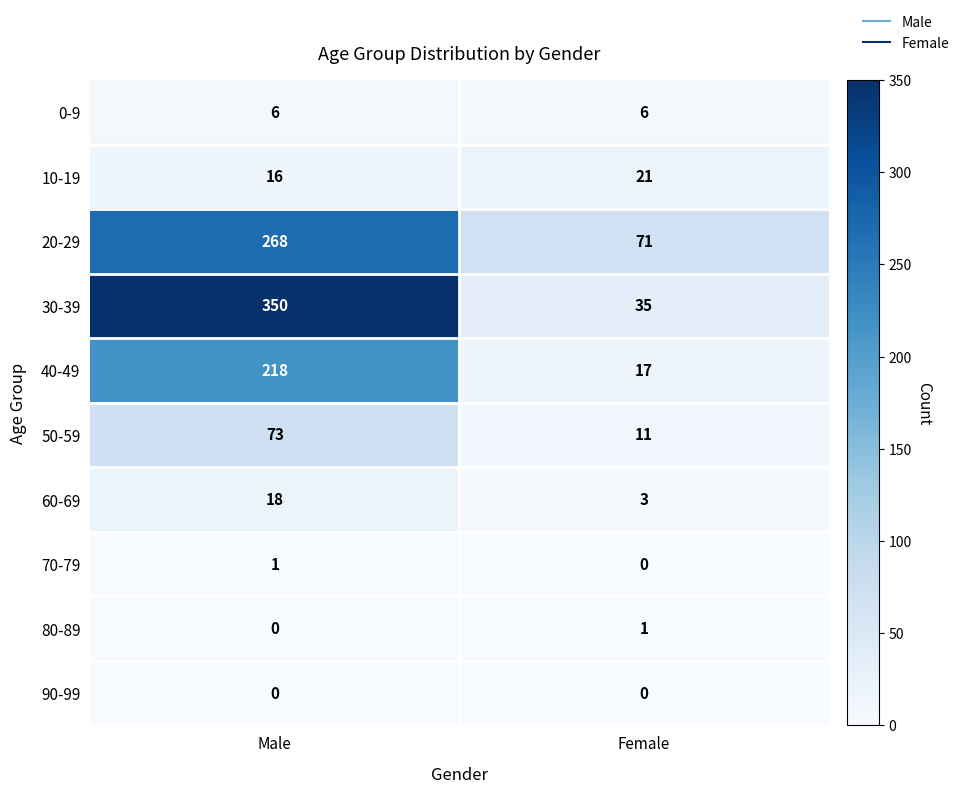

What is the total value across all series at Female?

165